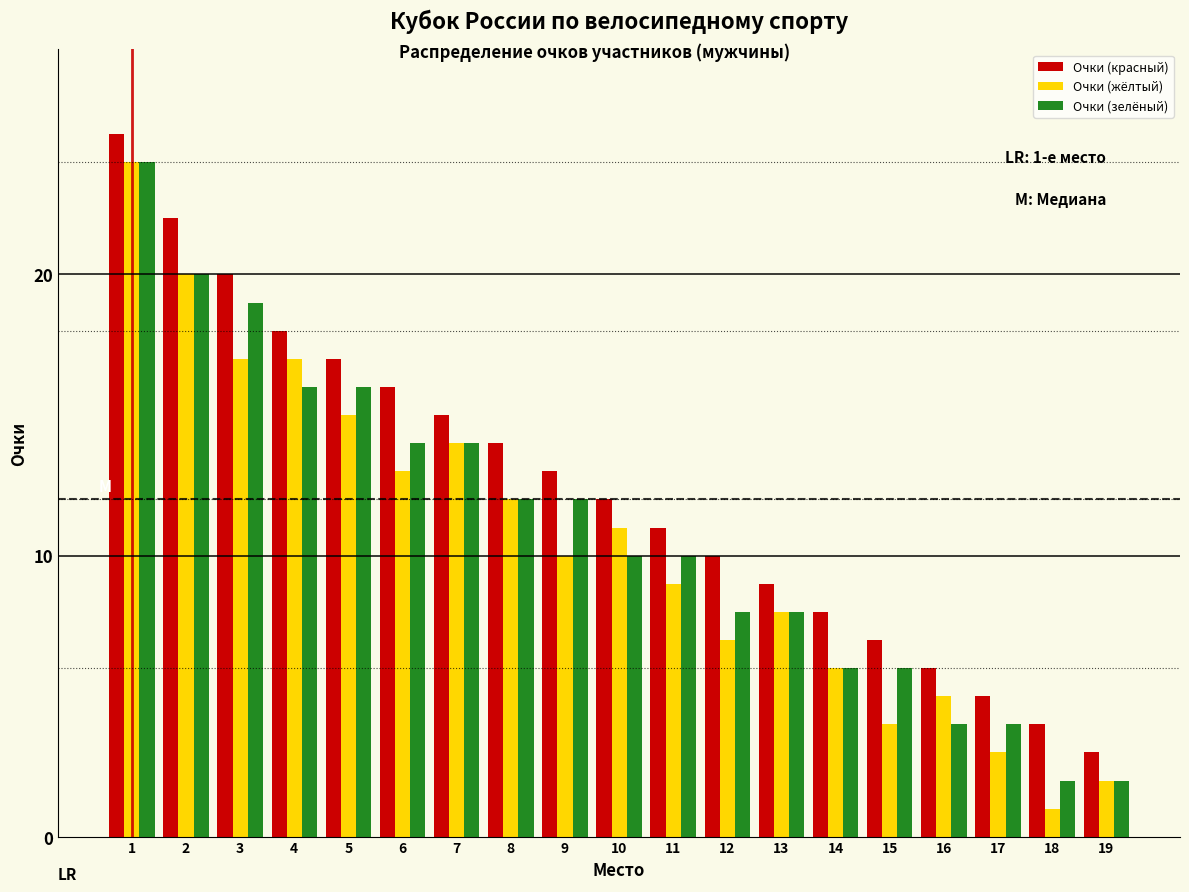

Is the value of Очки (жёлтый) at 10 greater than the value of Очки (зелёный) at 17?

Yes